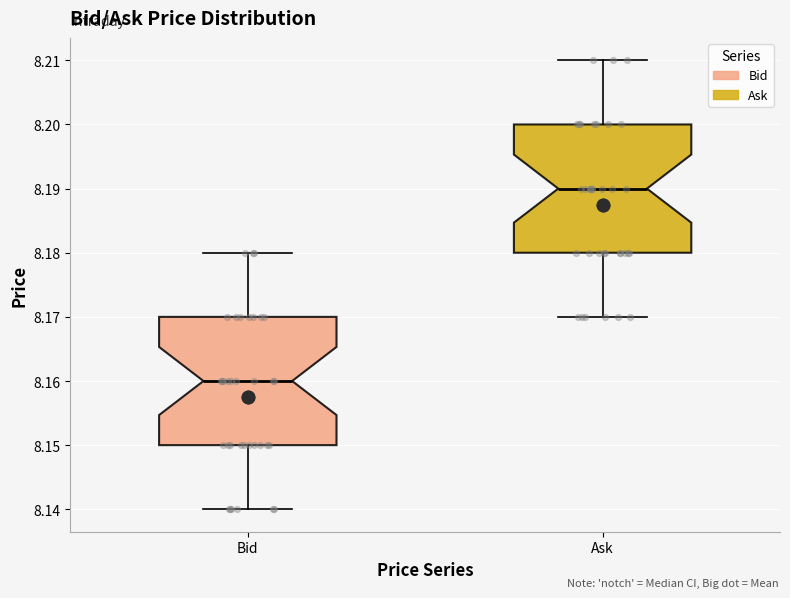

Where does the median line of the box for Bid sit on the y-axis? The values are not printed on the chart, so give them approximately, as read against the axis.

8.16